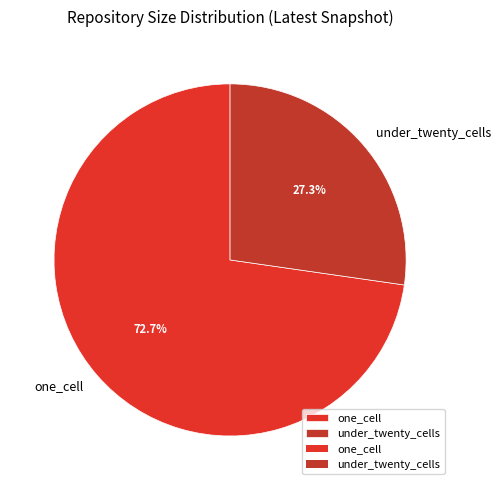

How many segments does this pie chart have?

2